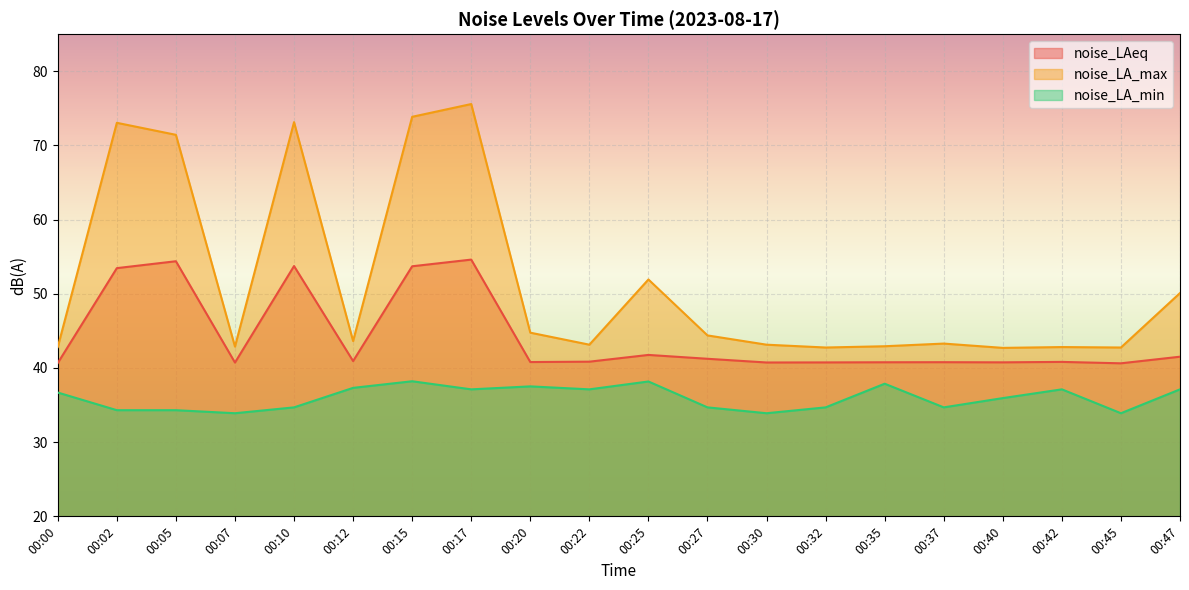

True or false: noise_LA_min and noise_LAeq intersect in this chart.

False